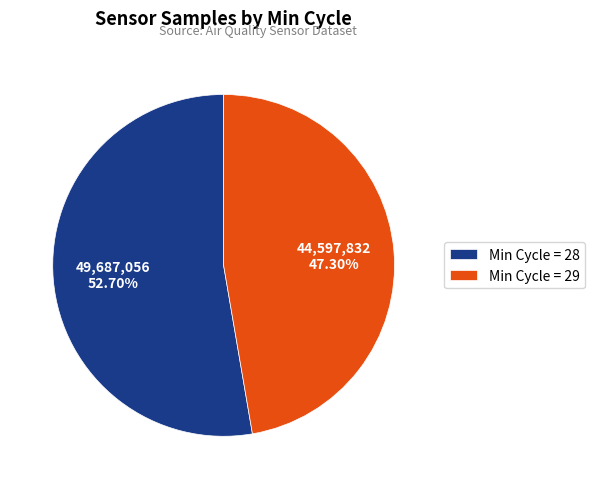

Rank the categories by value from highest to lowest.

Min Cycle = 28, Min Cycle = 29